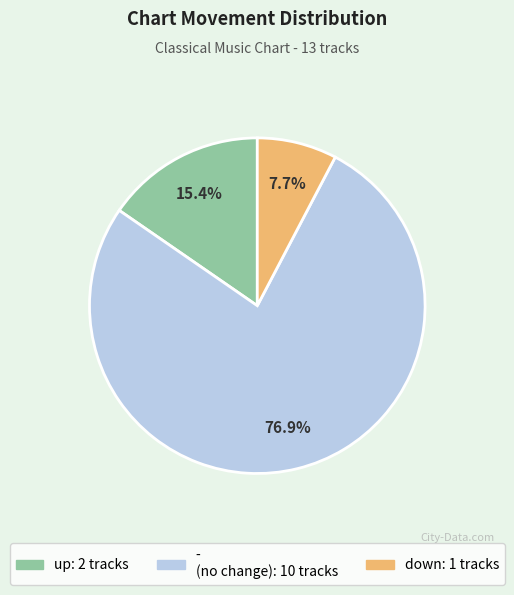

Does any single category account for the majority?

Yes